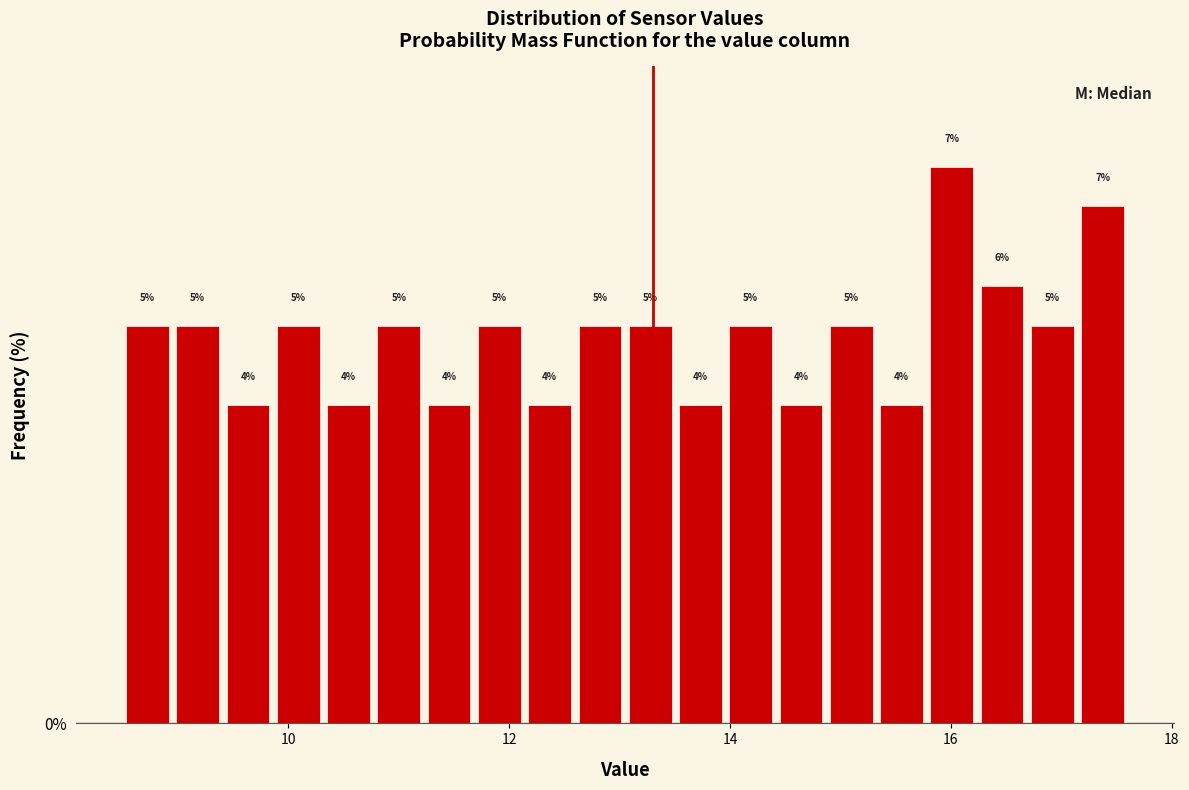

Around what value on the x-axis is the tallest bar? Give the approximate position of its centre, as read against the axis.

16.0